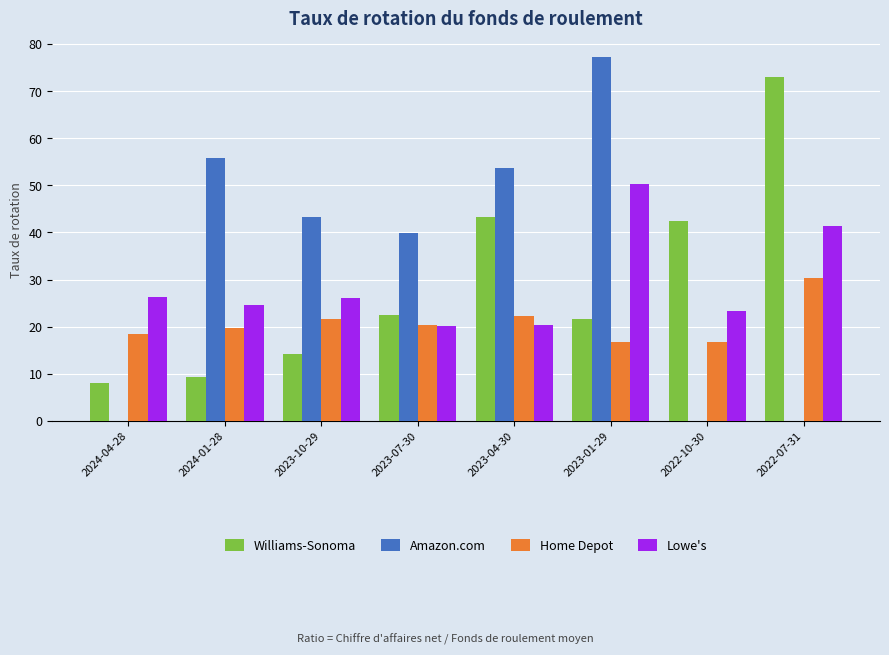

At which label is Home Depot closest to 23?

2023-04-30